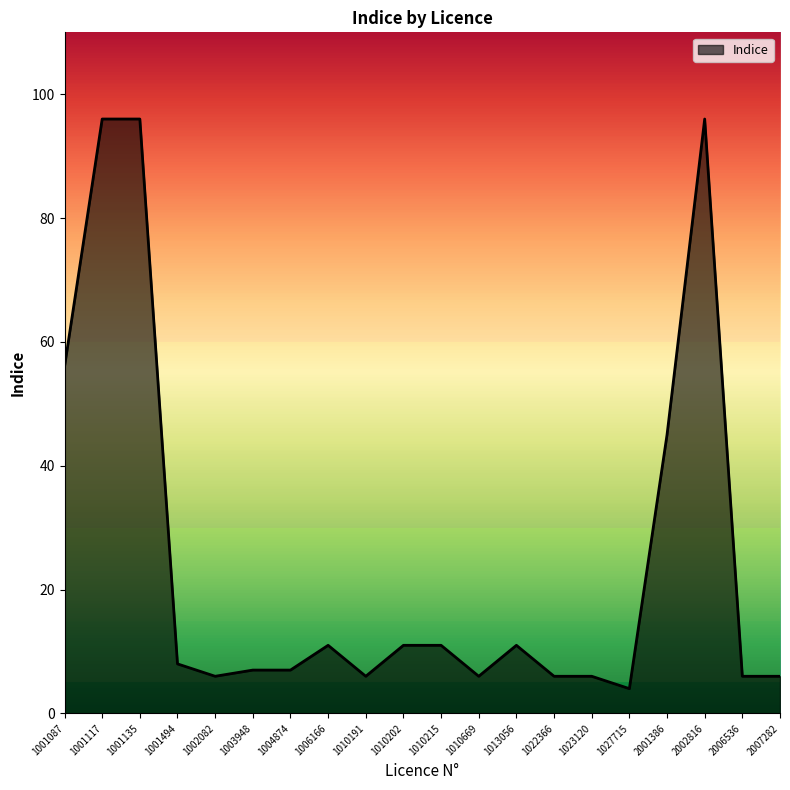

Which has a higher value, 1001087 or 1010202?

1001087